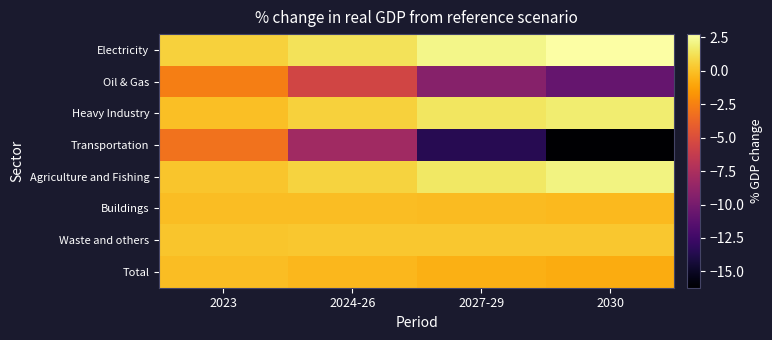

Reading right to left, list all the values displayed in this chart.

Electricity: 2030=2.7	2027-29=2.2	2024-26=1.3	2023=0.7
Oil & Gas: 2030=-10.8	2027-29=-9.2	2024-26=-5.6	2023=-2.6
Heavy Industry: 2030=1.7	2027-29=1.5	2024-26=0.7	2023=-0.1
Transportation: 2030=-16.2	2027-29=-13.5	2024-26=-8.1	2023=-3.1
Agriculture and Fishing: 2030=2.1	2027-29=1.5	2024-26=0.7	2023=0.2
Buildings: 2030=-0.2	2027-29=-0.2	2024-26=-0.1	2023=-0.1
Waste and others: 2030=0.3	2027-29=0.3	2024-26=0.3	2023=0.2
Total: 2030=-0.8	2027-29=-0.6	2024-26=-0.3	2023=-0.1